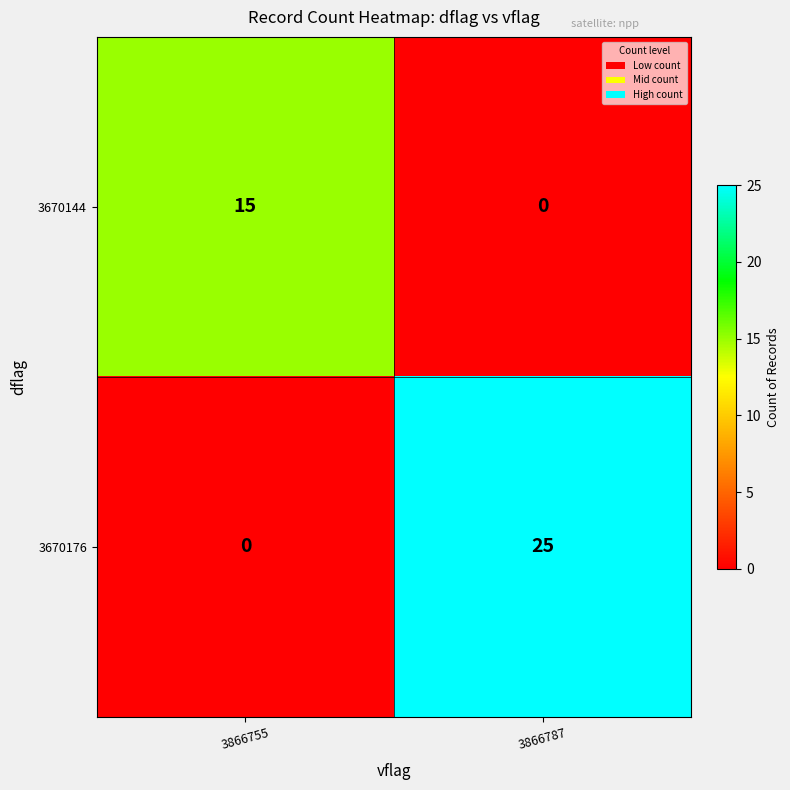

At which category does the chart reach its peak across all series?

3866787